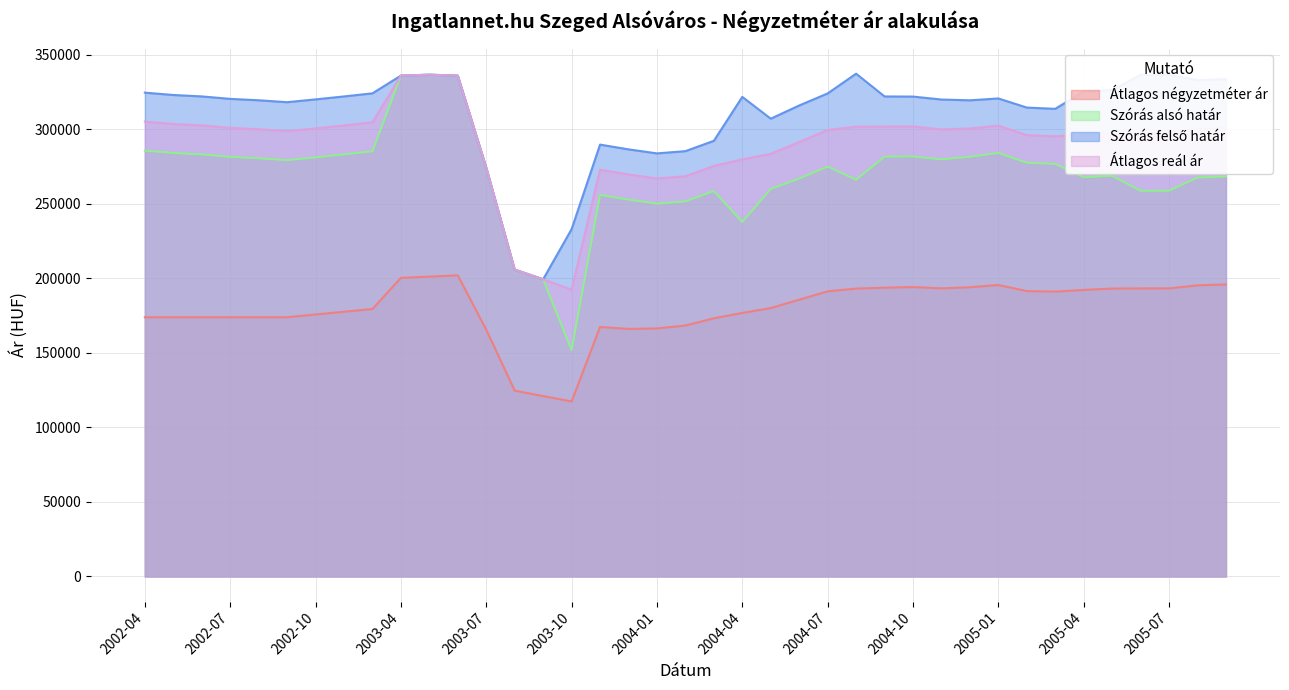

What is the label of the 15th point from the right?

2004-07